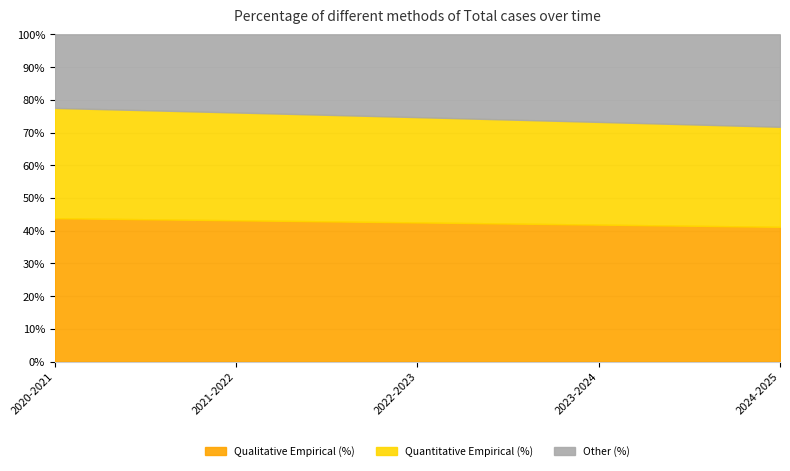

Is it true that Qualitative Empirical (%) equals 60.2 at 2021-2022?

False